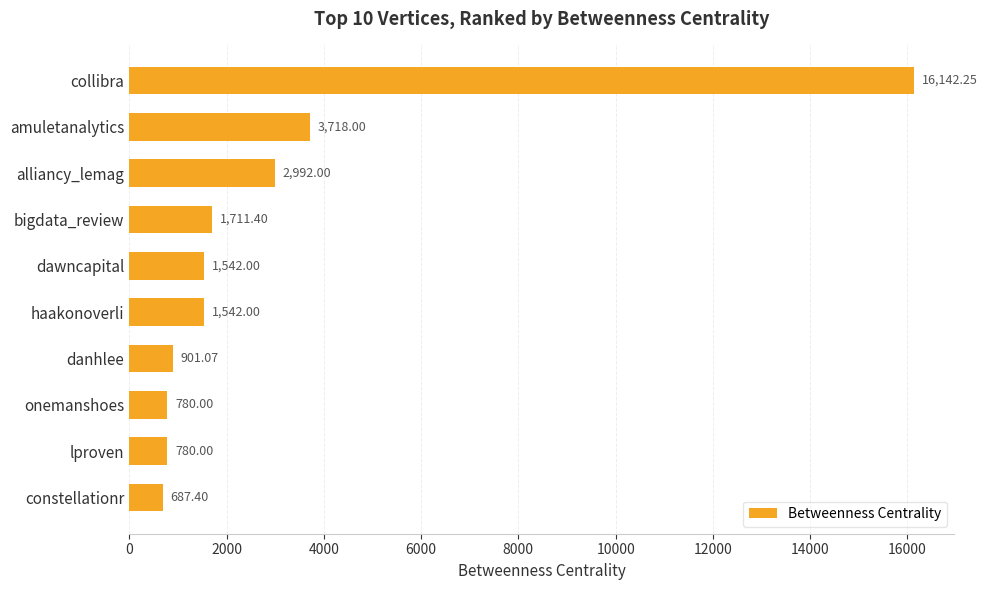

How many bars are there in total?

10